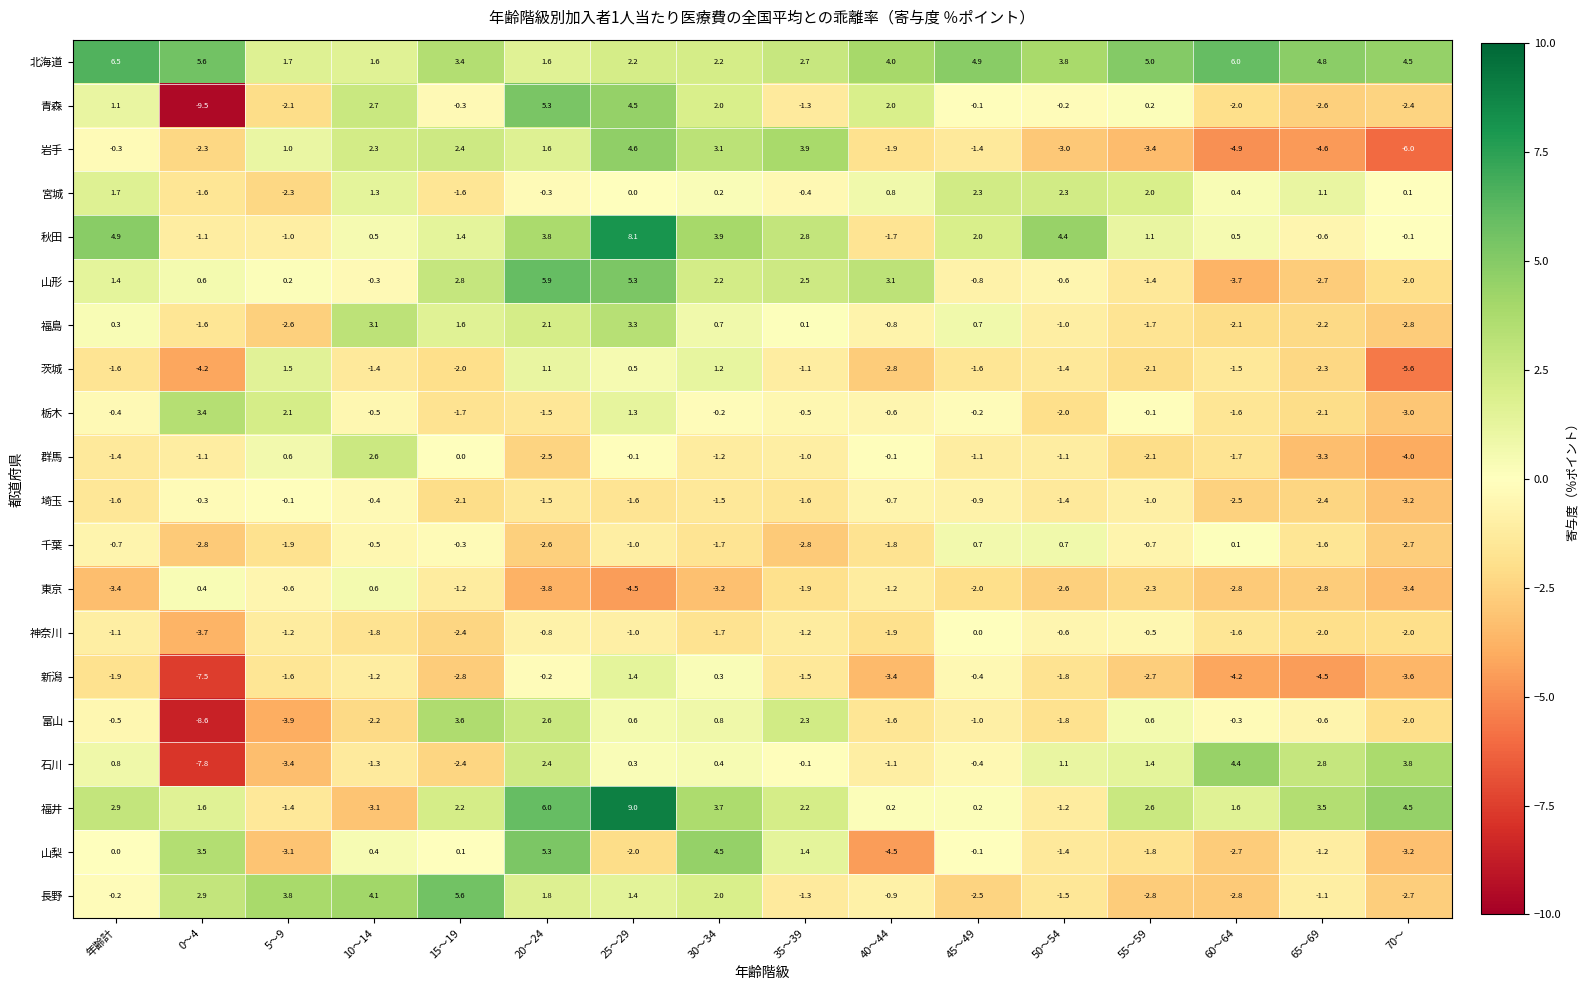

How many categories are shown in the chart?

16